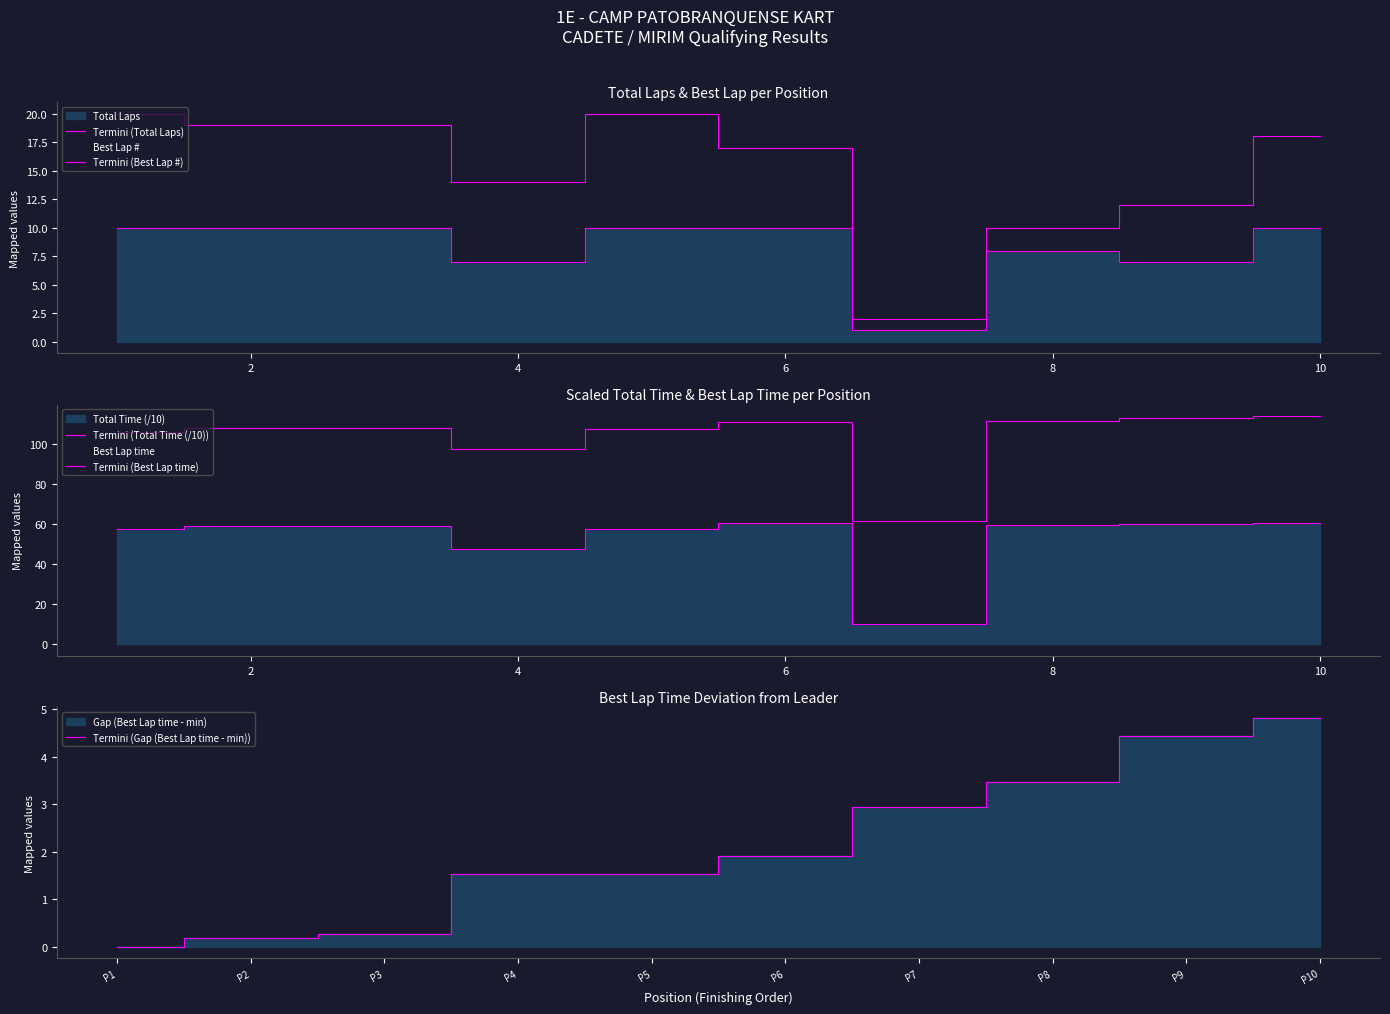

What are all the series names shown in the legend?

Termini (Total Laps), Termini (Best Lap #), Termini (Total Time (/10)), Termini (Best Lap time), Termini (Gap (Best Lap time - min))